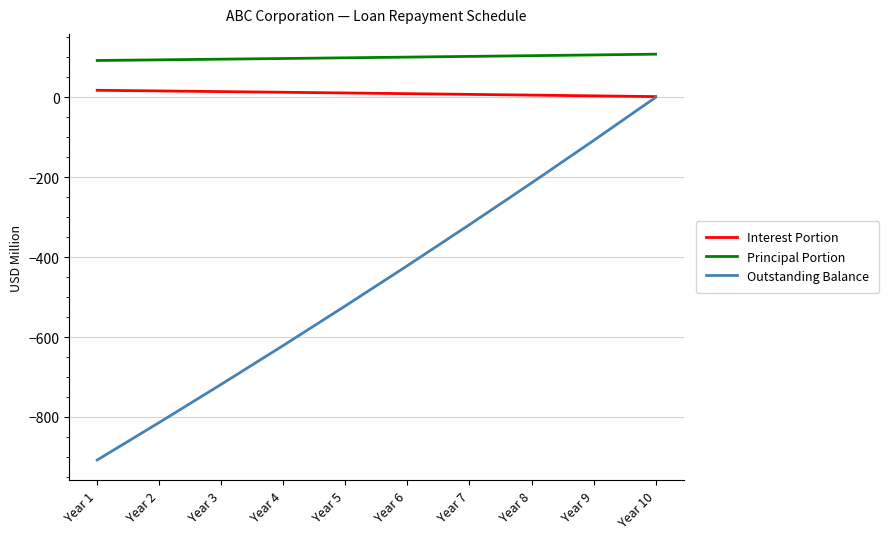

Which series has the widest spread of values?

Outstanding Balance